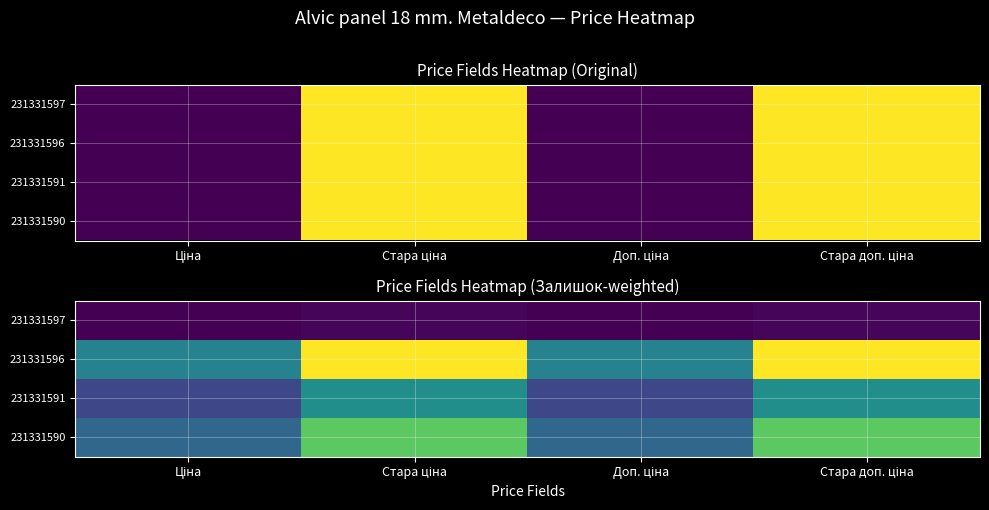

True or false: 231331590 has a value of 21769.8 at Доп. ціна.

False